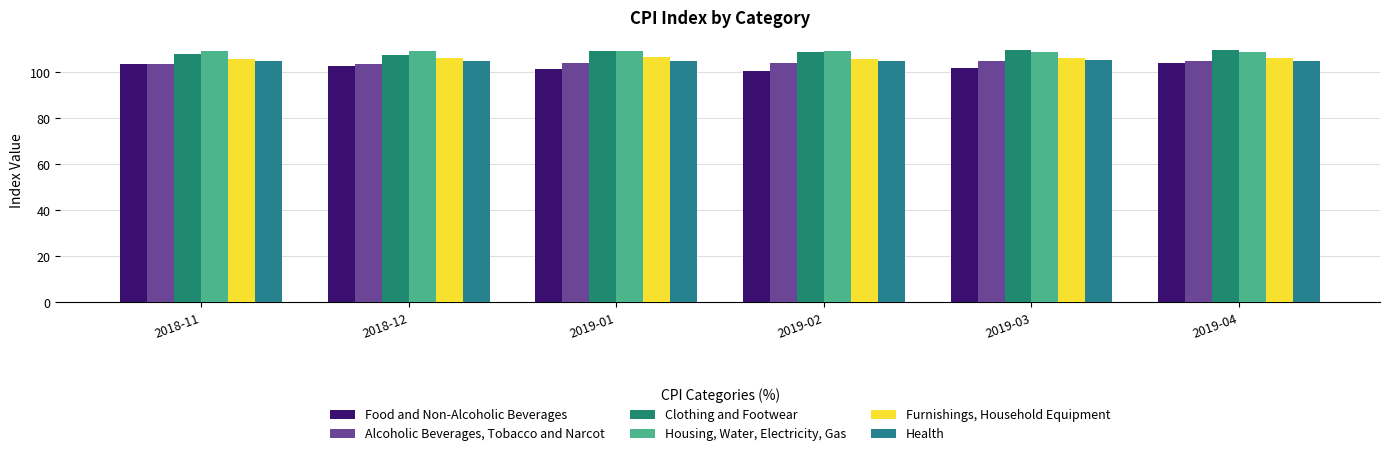

Is it true that Housing, Water, Electricity, Gas equals 109.2 at 2018-11?

True